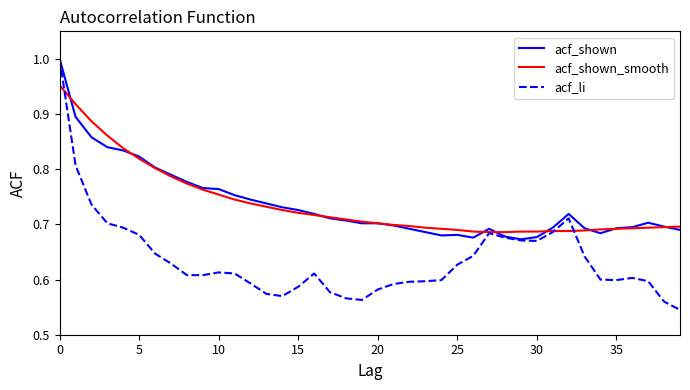

Which series has the widest spread of values?

acf_li